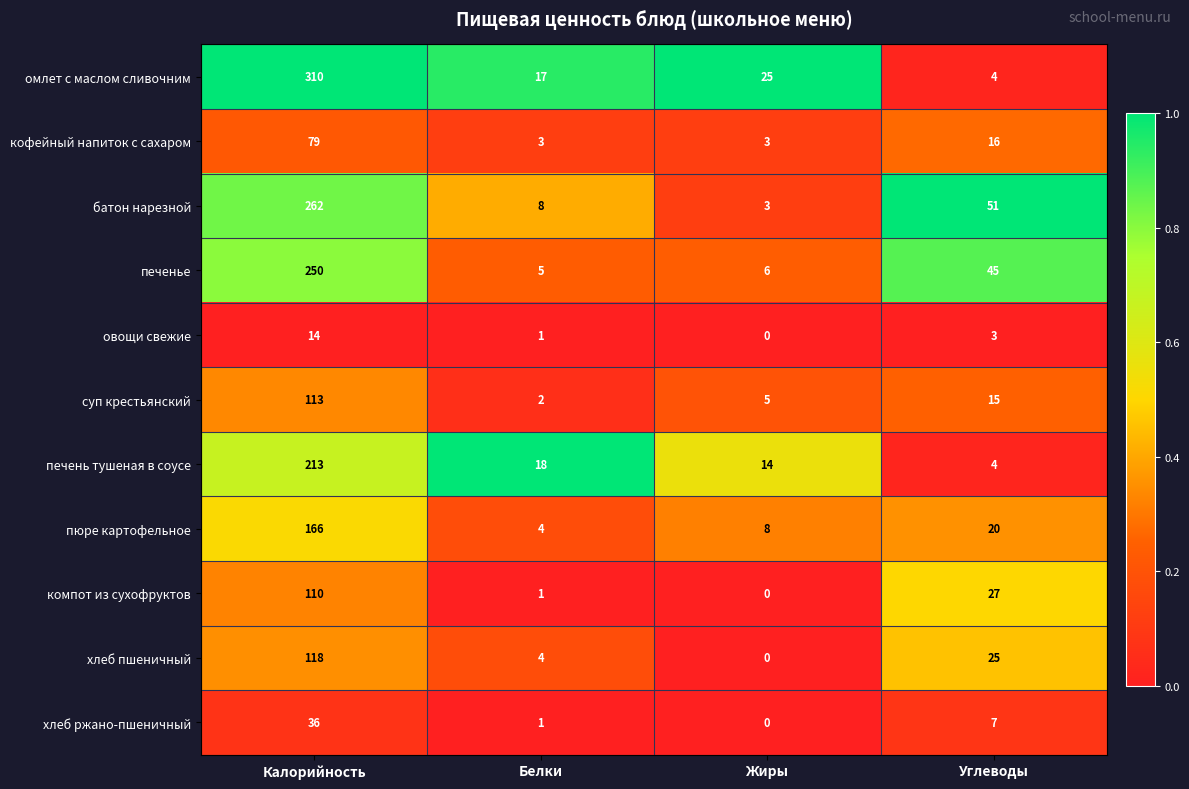

Rank the series by their maximum value, from lowest to highest.

овощи свежие, хлеб ржано-пшеничный, кофейный напиток с сахаром, компот из сухофруктов, суп крестьянский, хлеб пшеничный, пюре картофельное, печень тушеная в соусе, печенье, батон нарезной, омлет с маслом сливочним